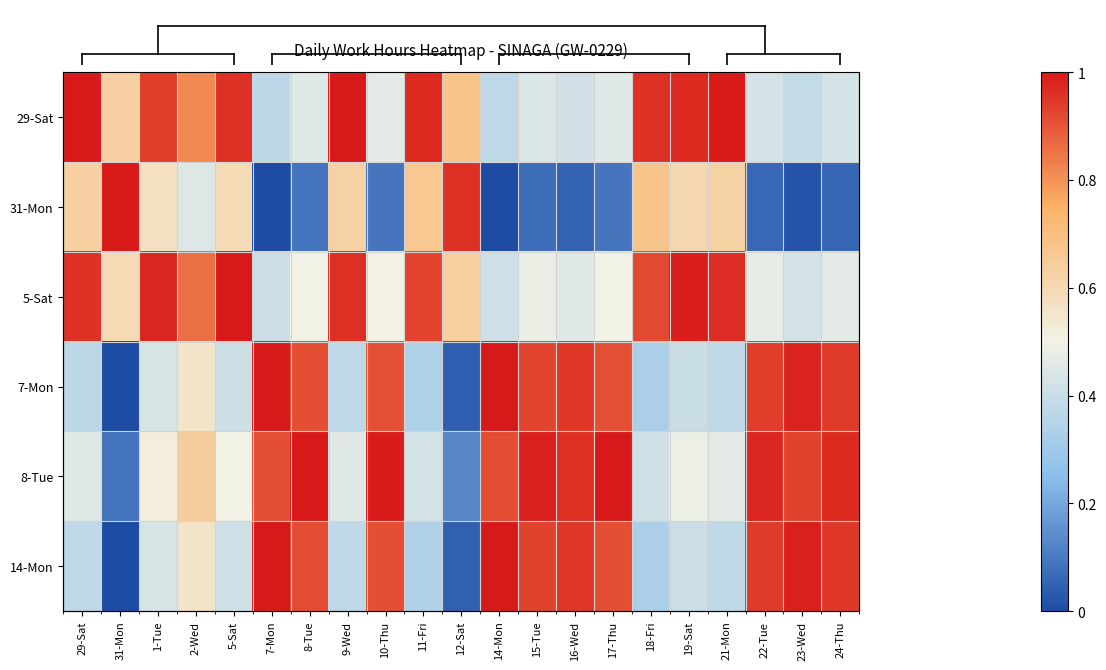

What is the approximate value of 14-Mon at 5-Sat?

0.4